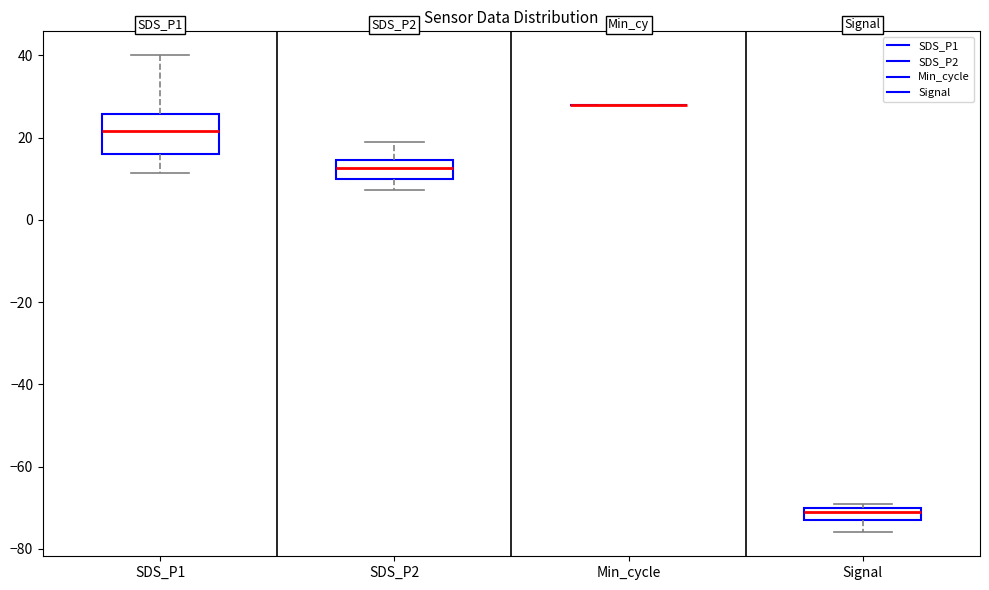

Reading left to right, transcribe this box plot: for each box, give where its median line is, the range the box spans, and where its two whiskers end, as read against the y-axis. The values are not printed on the chart, so give them approximately, as read against the axis.

SDS_P1: median 22, box 16 to 26, whiskers 12 to 40
SDS_P2: median 12, box 10 to 14, whiskers 8 to 18
Min_cycle: box collapsed to a line at 28, whiskers 28 to 28
Signal: median -70 (just below the box's upper edge), box -72 to -70, whiskers -76 to -68